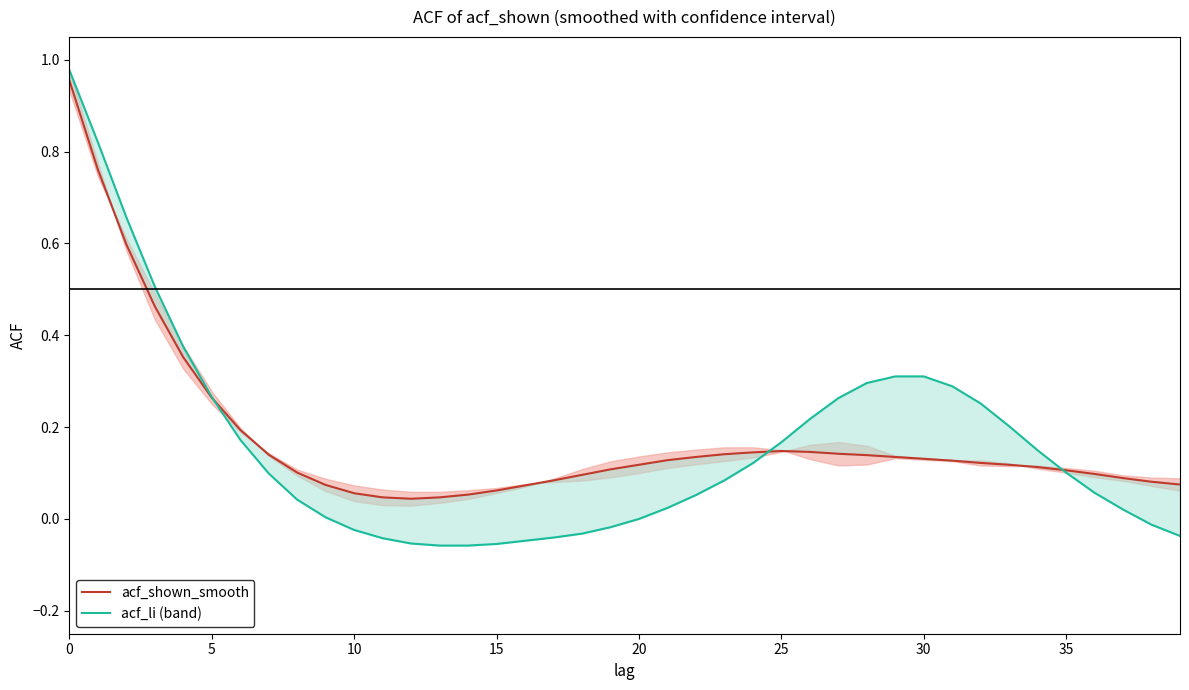

How many lines are shown in the chart?

2